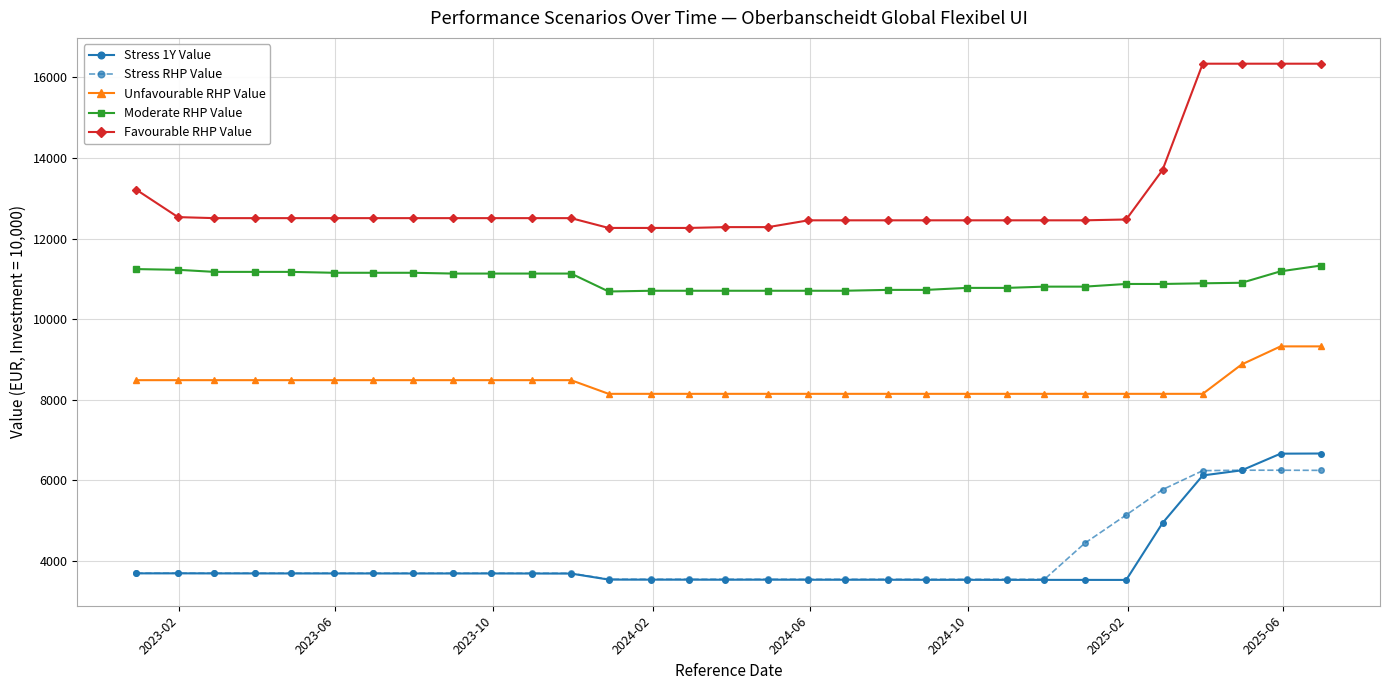

Which series has the largest total across all categories?

Favourable RHP Value